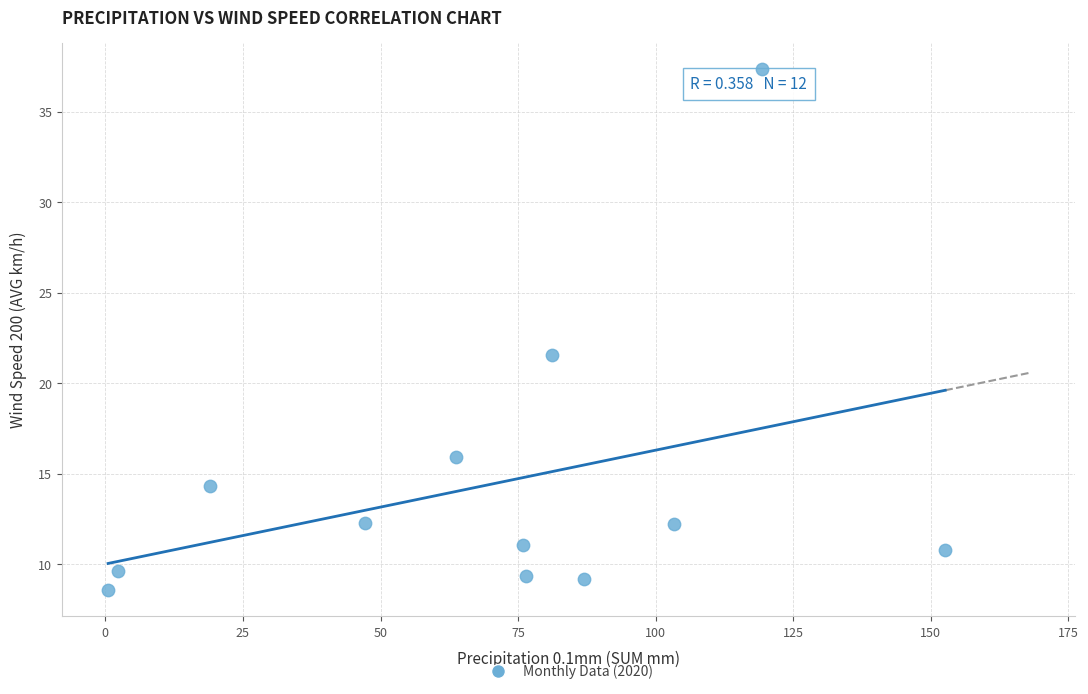

What is the range of X values (max minus min)?

152.1